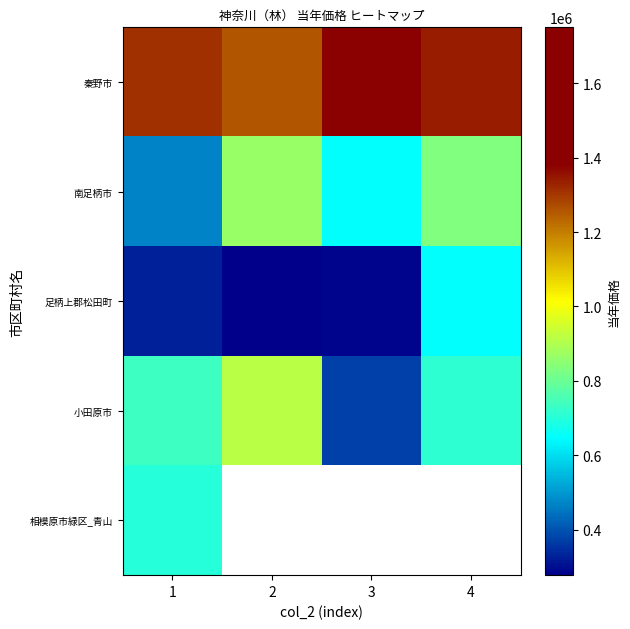

Which series has the largest range (max minus min)?

小田原市